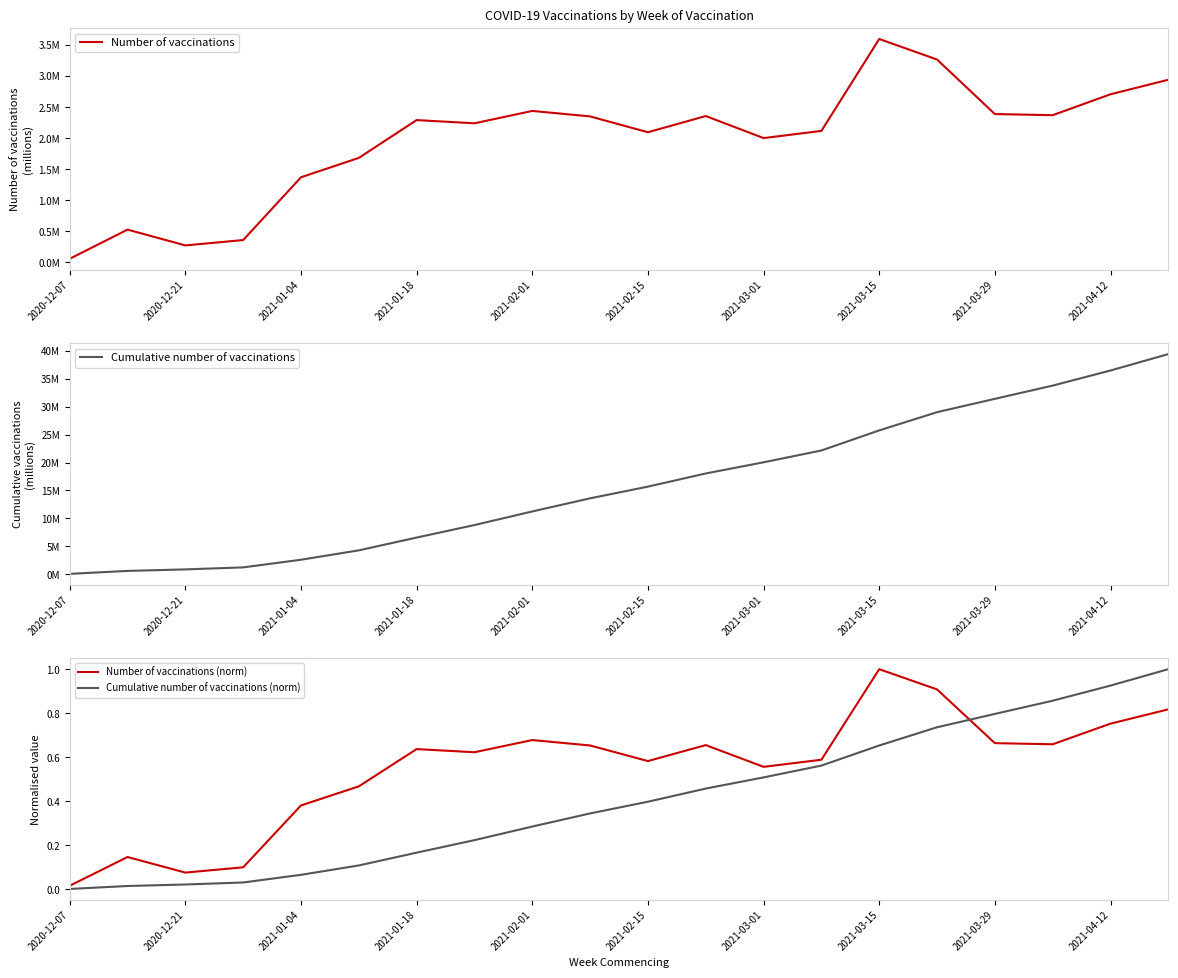

What is the difference between the maximum and second lowest values in the Number of vaccinations (norm) series?

0.9